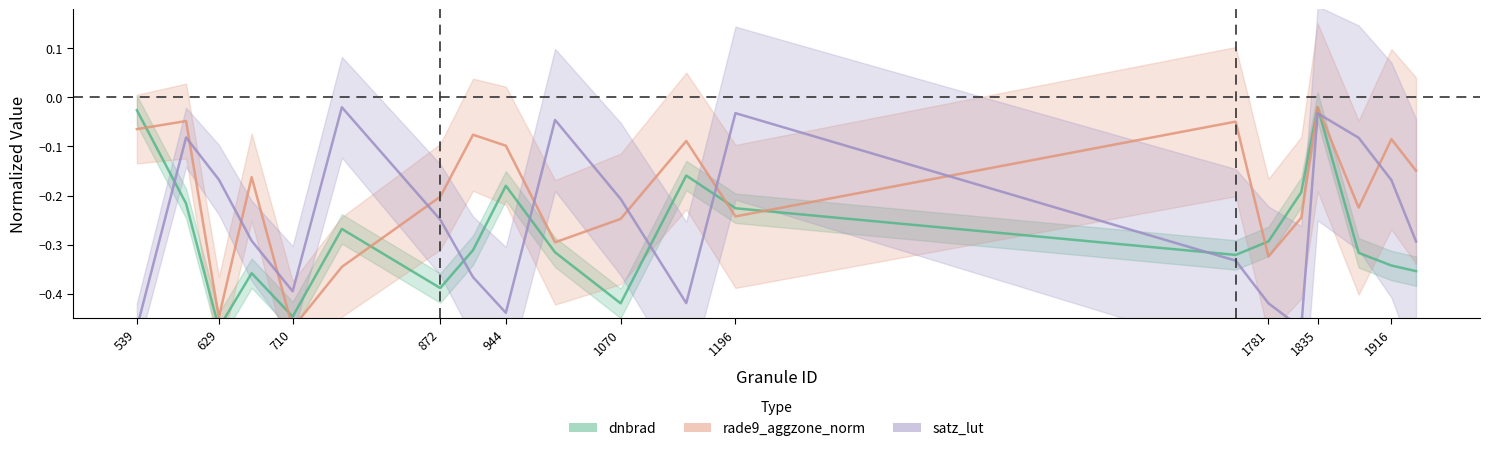

Does the chart have visible grid lines?

No